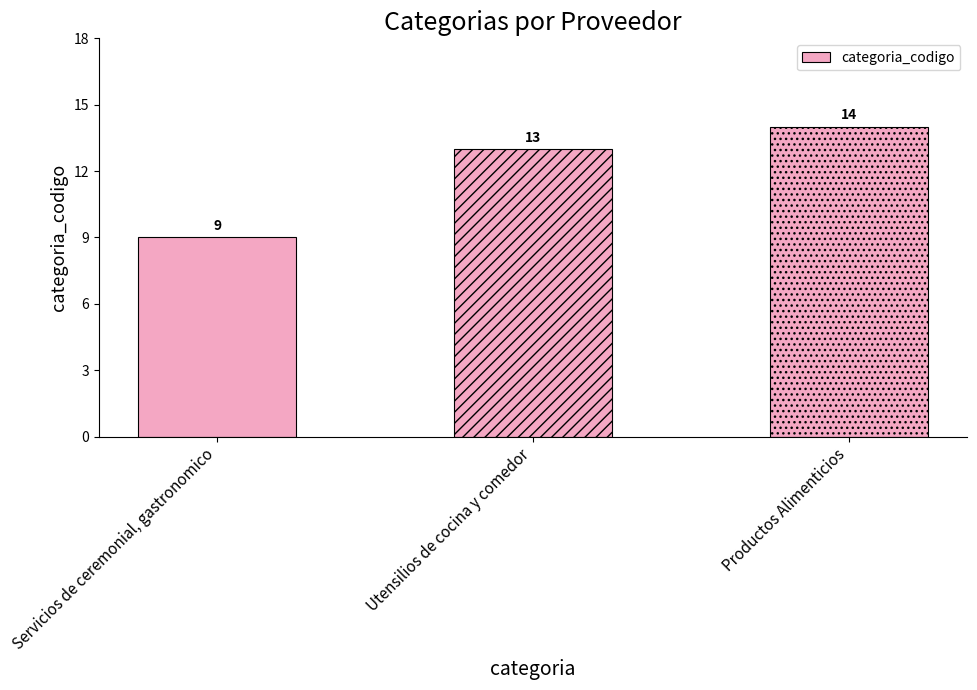

Which has a higher value, Productos Alimenticios or Utensilios de cocina y comedor?

Productos Alimenticios